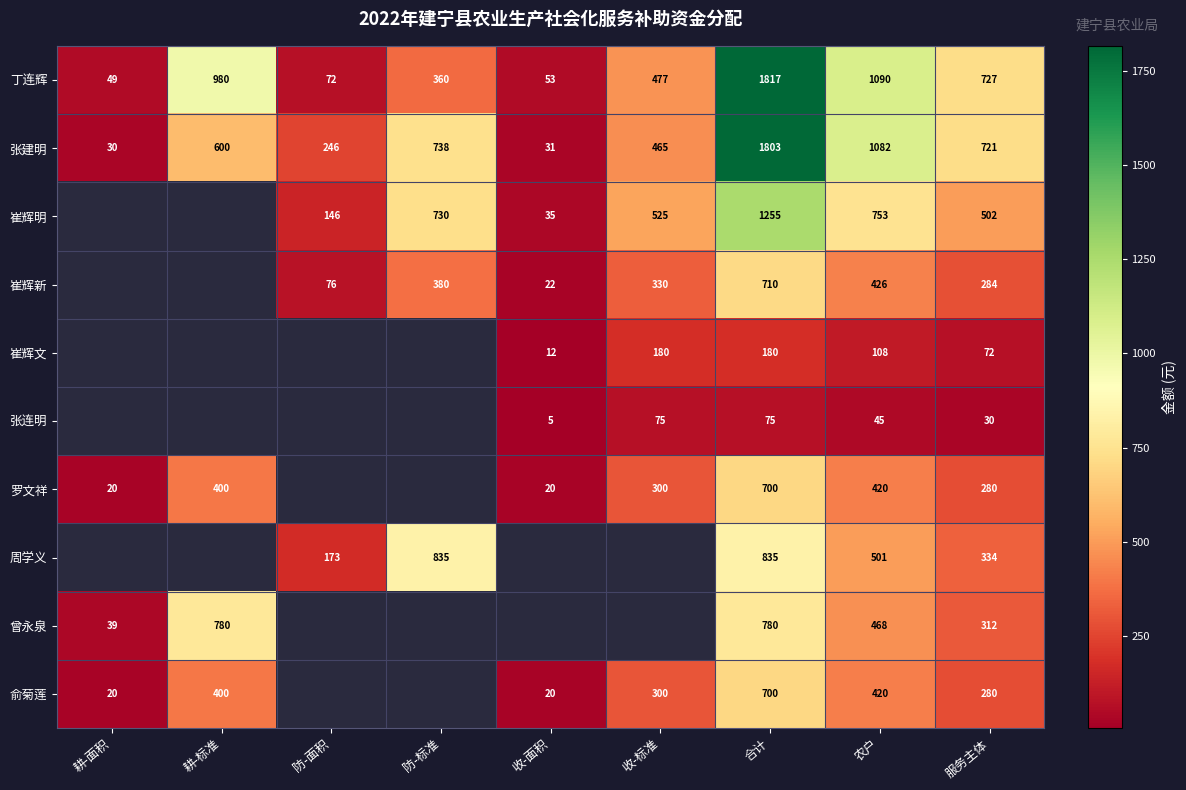

Between 耕-标准 and 合计, which is larger?

合计